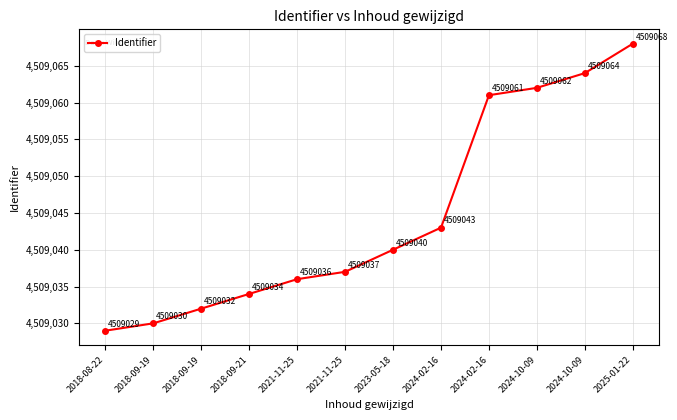

What is the ratio of the value at 2024-10-09 to the value at 2018-08-22?

1.0